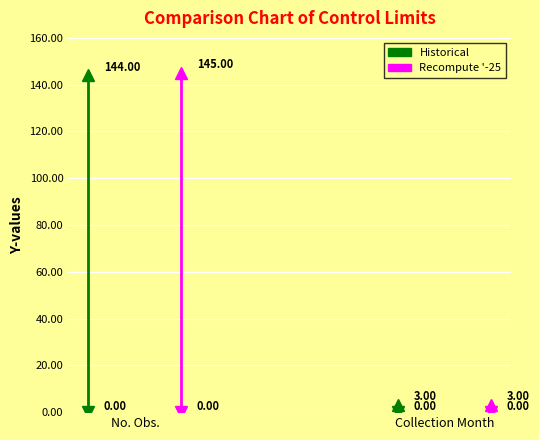

What is the label of the 2nd point from the left?

Collection Month